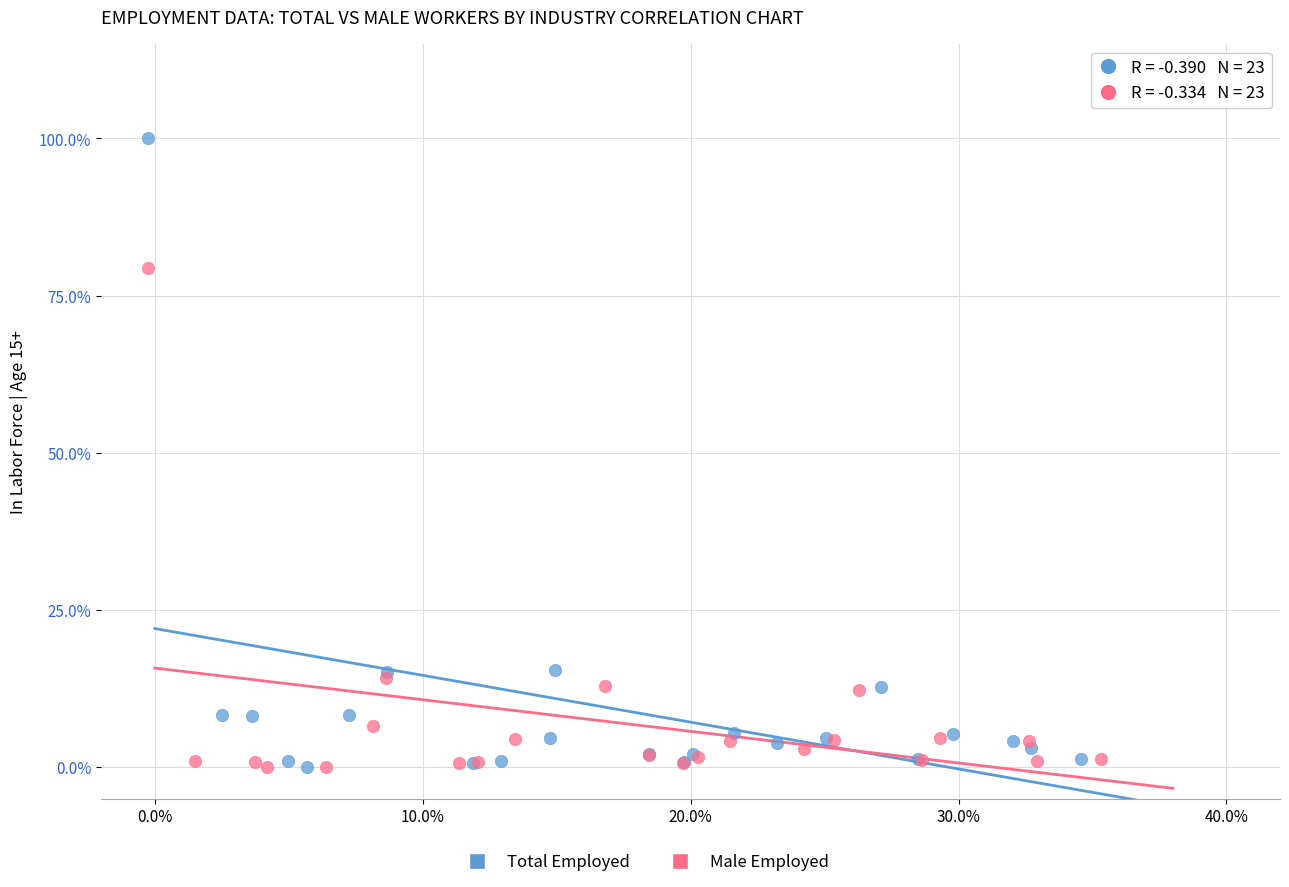

Which series has the widest spread of Y values?

Total Employed